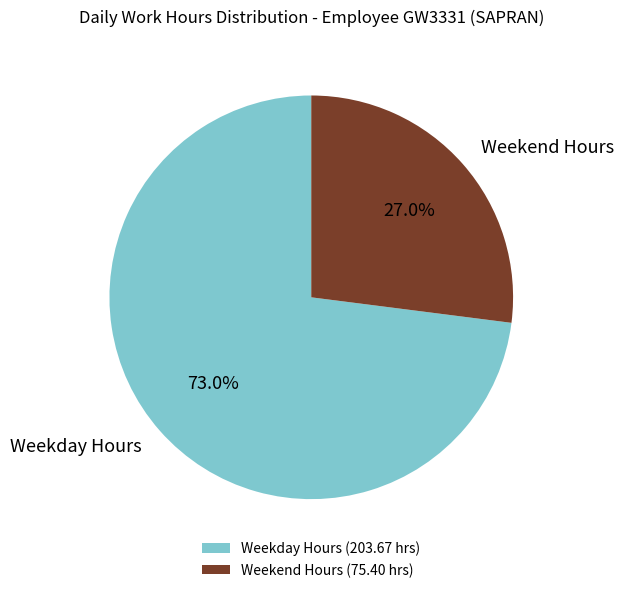

Does Weekend Hours represent more than half of the total?

No